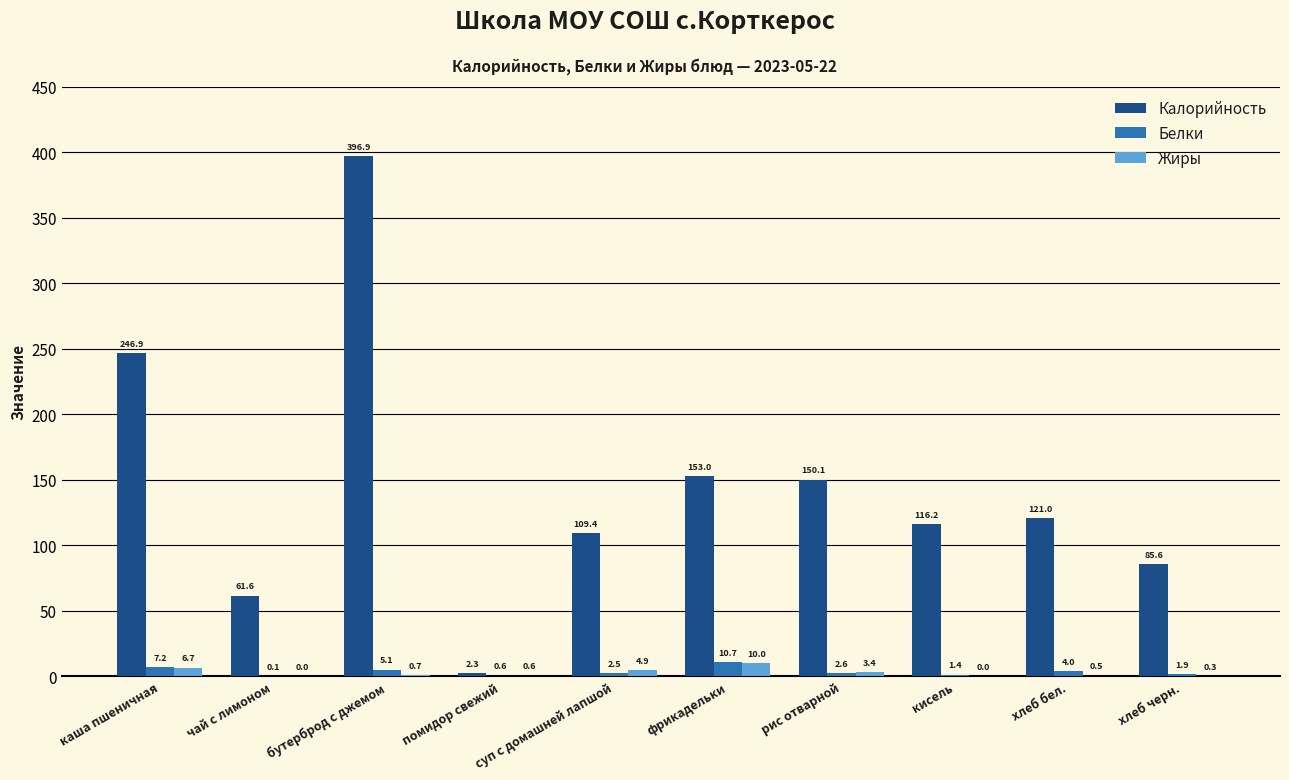

What value does the Жиры series have at фрикадельки?

10.0